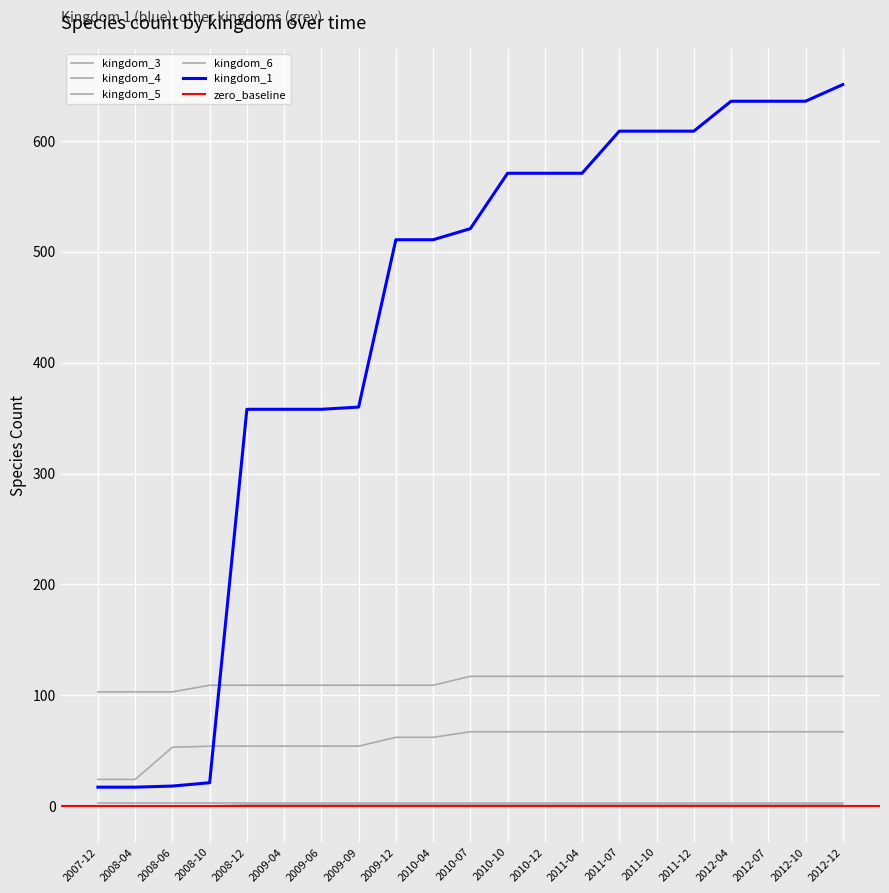

True or false: kingdom_1 and kingdom_5 cross at least once.

True